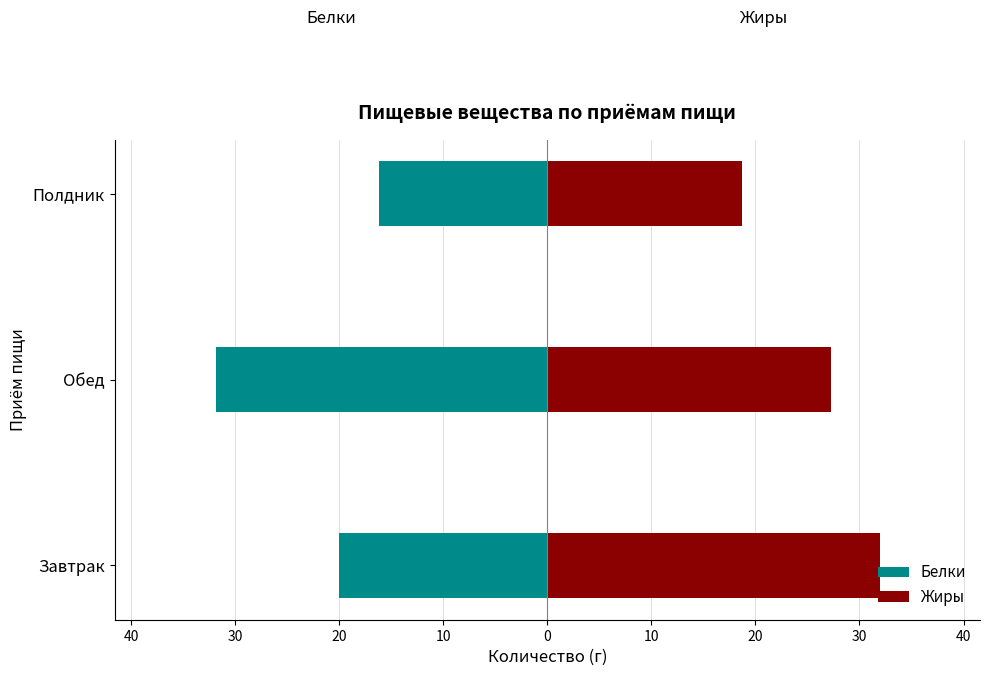

What is the sum of all Жиры values?

78.0